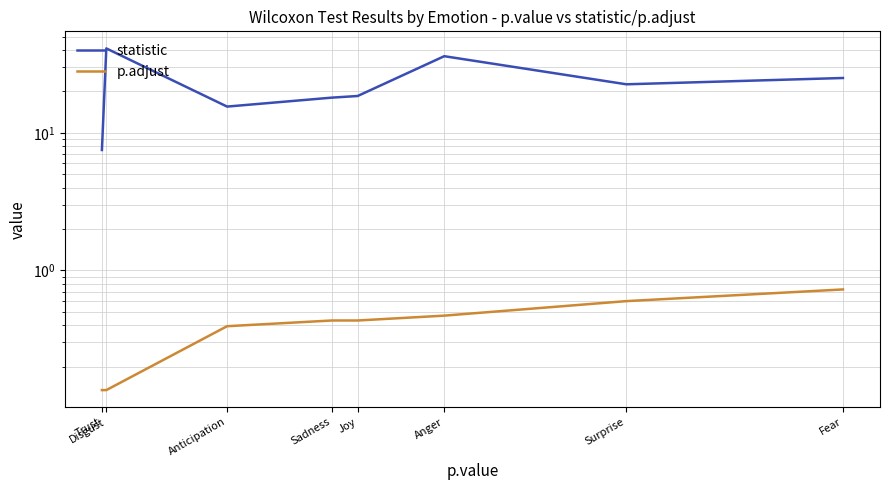

What is the sum of all statistic values?

184.0